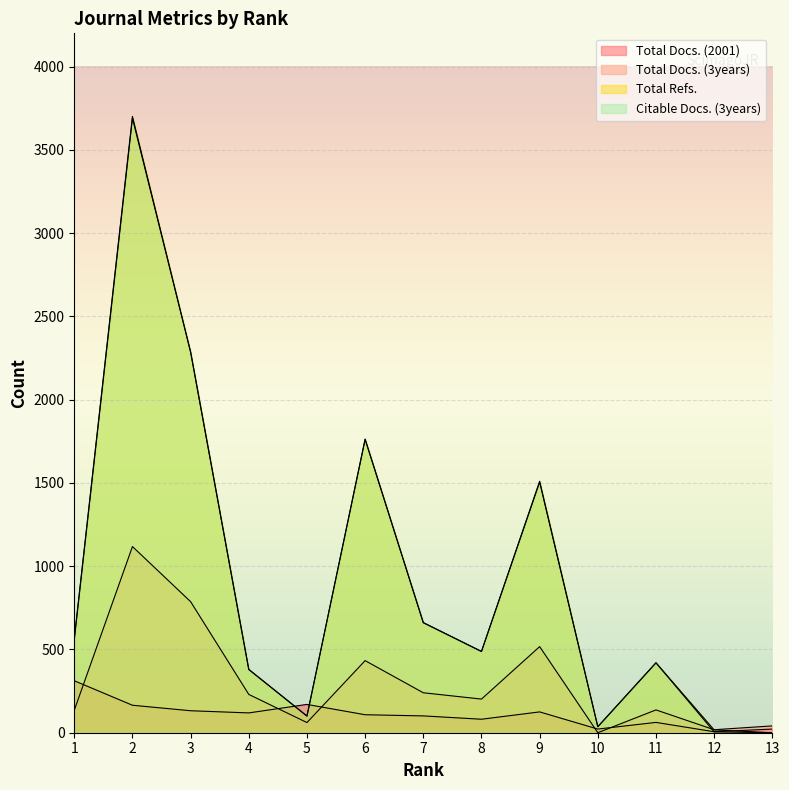

Between which two adjacent categories do Total Docs. (3years) and Total Refs. first intersect?

11 and 12